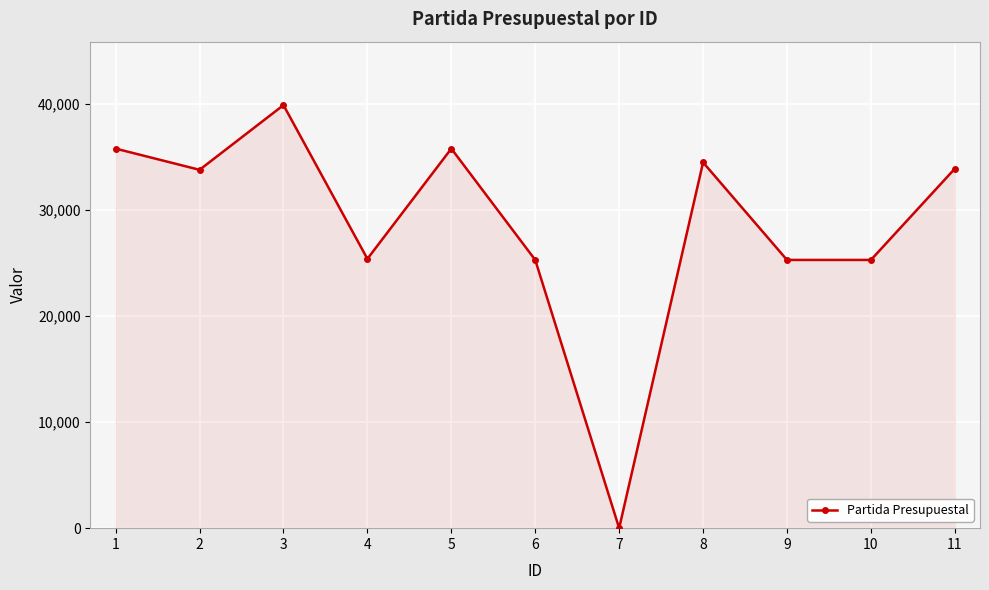

Is it true that the value at 5 is 22948?

False